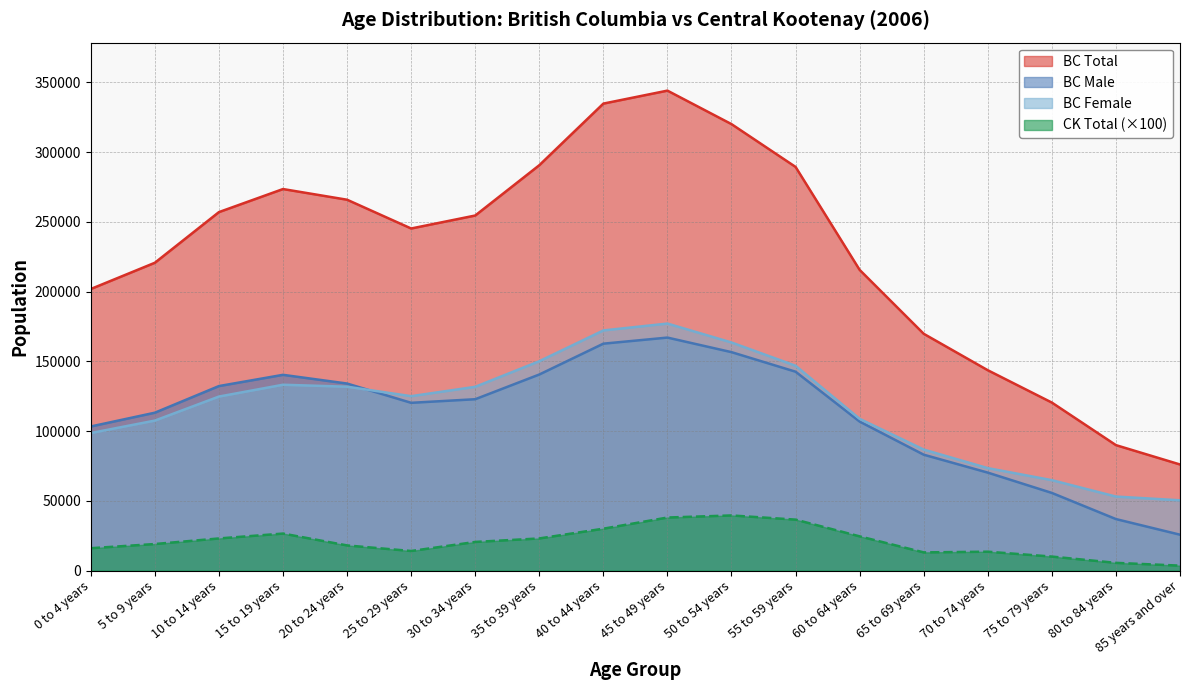

At how many categories does at least one series exceed 57617?

18